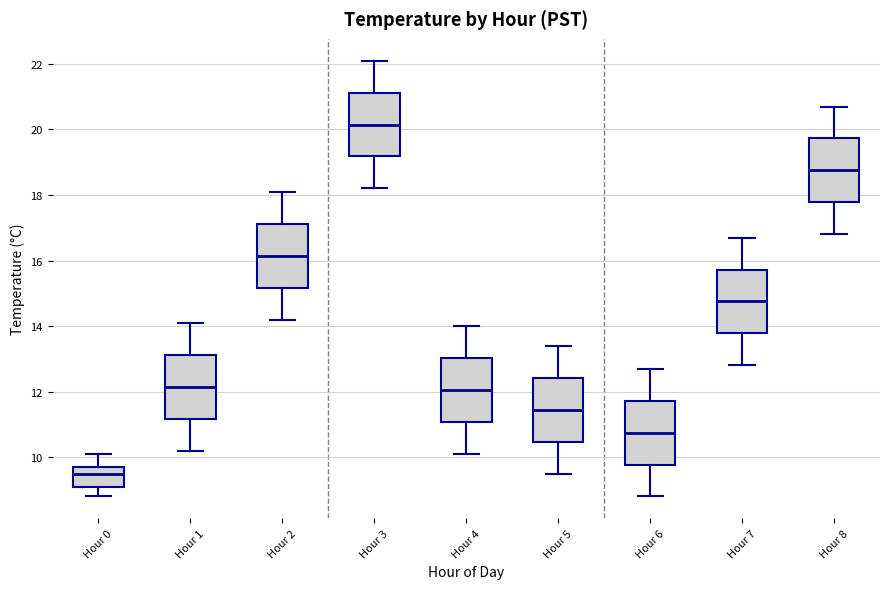

Reading left to right, transcribe this box plot: for each box, give where its median line is, the range the box spans, and where its two whiskers end, as read against the y-axis. The values are not printed on the chart, so give them approximately, as read against the axis.

Hour 0: median 9.6, box 9.2 to 9.8, whiskers 8.8 to 10.2
Hour 1: median 12.2, box 11.2 to 13.2, whiskers 10.2 to 14.2
Hour 2: median 16.2, box 15.2 to 17.2, whiskers 14.2 to 18.2
Hour 3: median 20.2, box 19.2 to 21.2, whiskers 18.2 to 22.2
Hour 4: median 12.0, box 11.0 to 13.0, whiskers 10.2 to 14.0
Hour 5: median 11.4, box 10.4 to 12.4, whiskers 9.6 to 13.4
Hour 6: median 10.8, box 9.8 to 11.8, whiskers 8.8 to 12.8
Hour 7: median 14.8, box 13.8 to 15.8, whiskers 12.8 to 16.8
Hour 8: median 18.8, box 17.8 to 19.8, whiskers 16.8 to 20.8